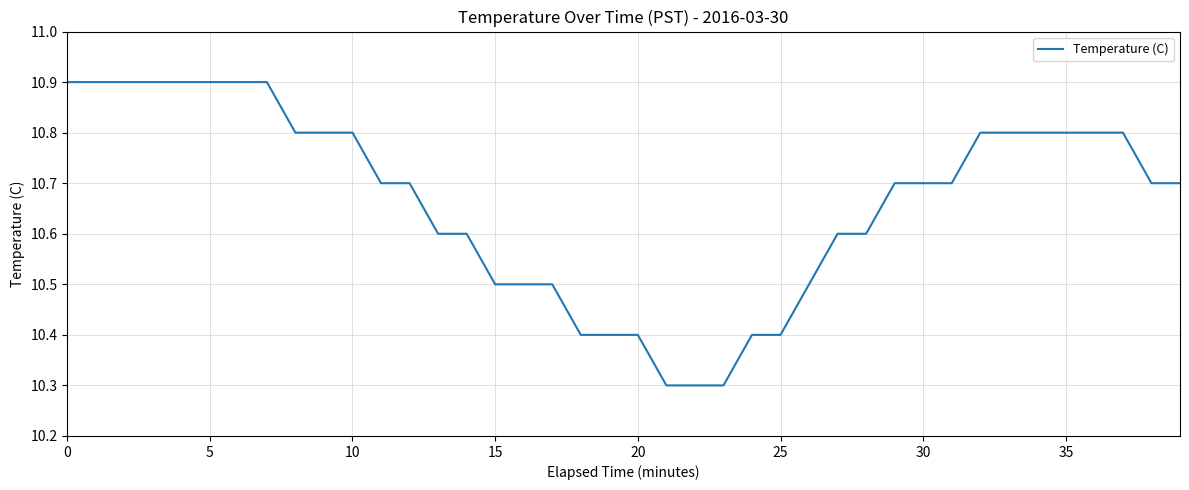

What is the minimum value shown in the chart?

10.3